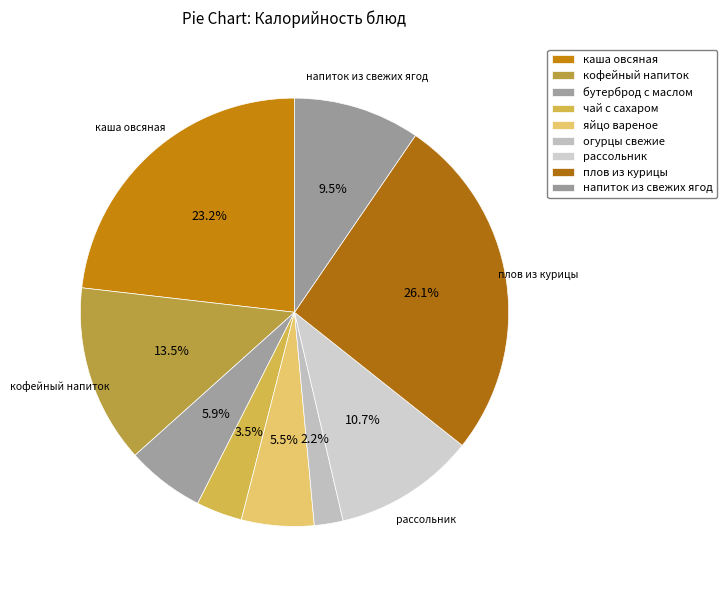

To the nearest percent, what is the difference between the largest and smallest slice percentages?

24%